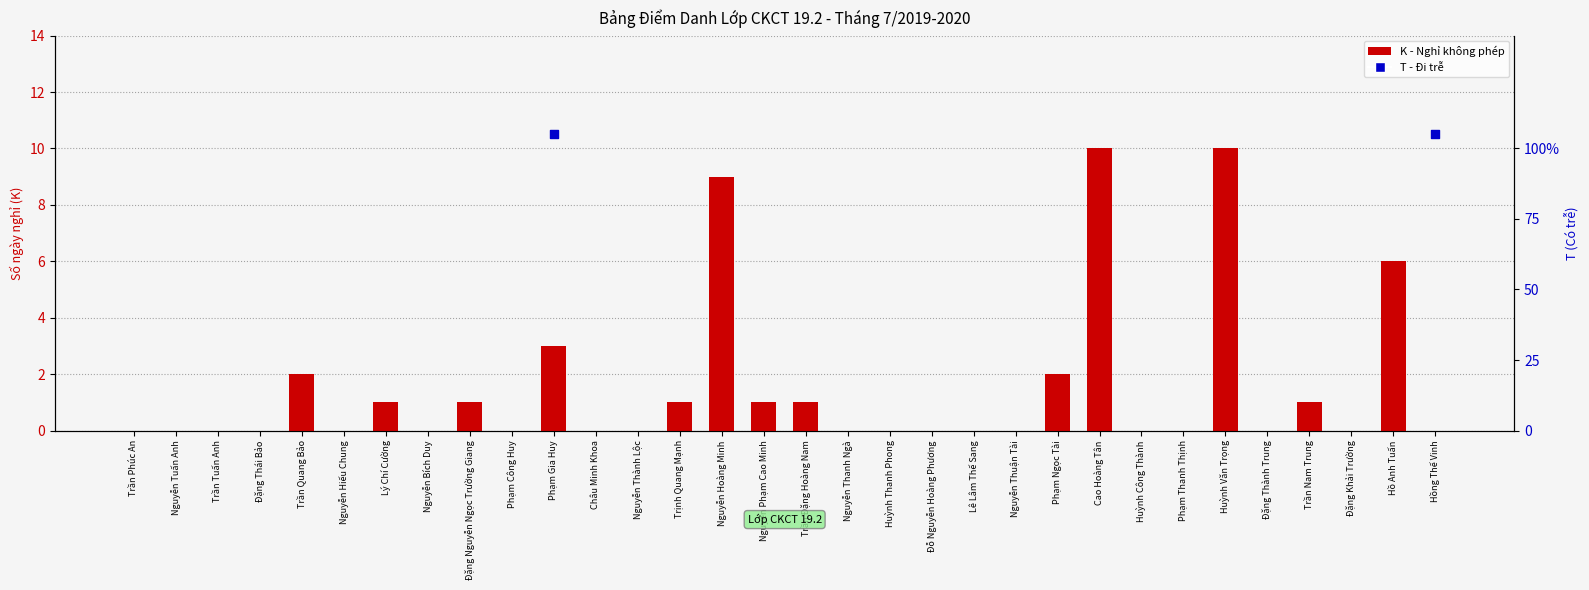

Is the value of T (Trễ) at Hồ Anh Tuấn greater than the value of K (Nghỉ không phép) at Hồng Thế Vinh?

No